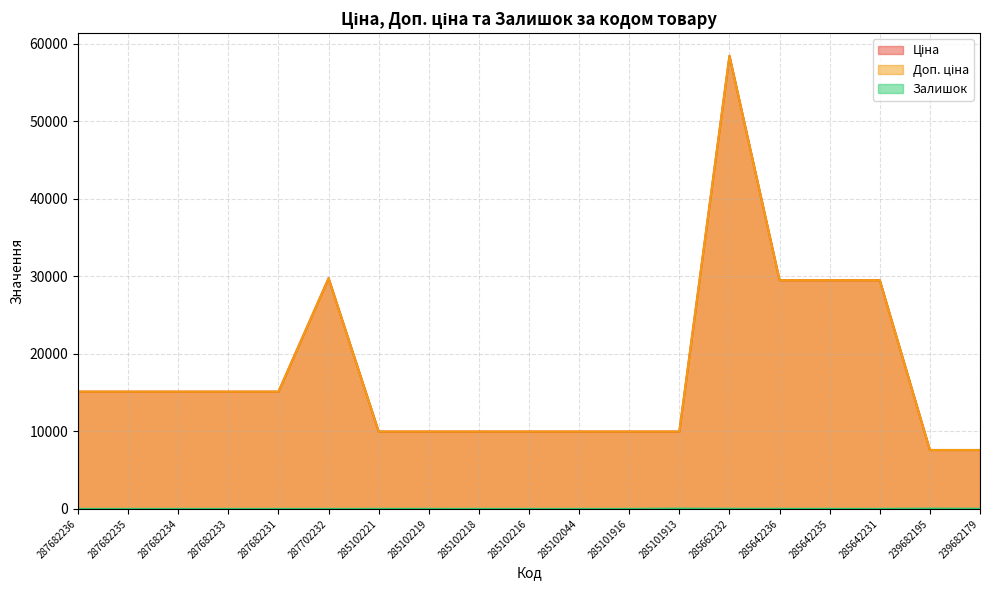

What is the difference between the Доп. ціна values at 239682195 and 285101913?

2378.5